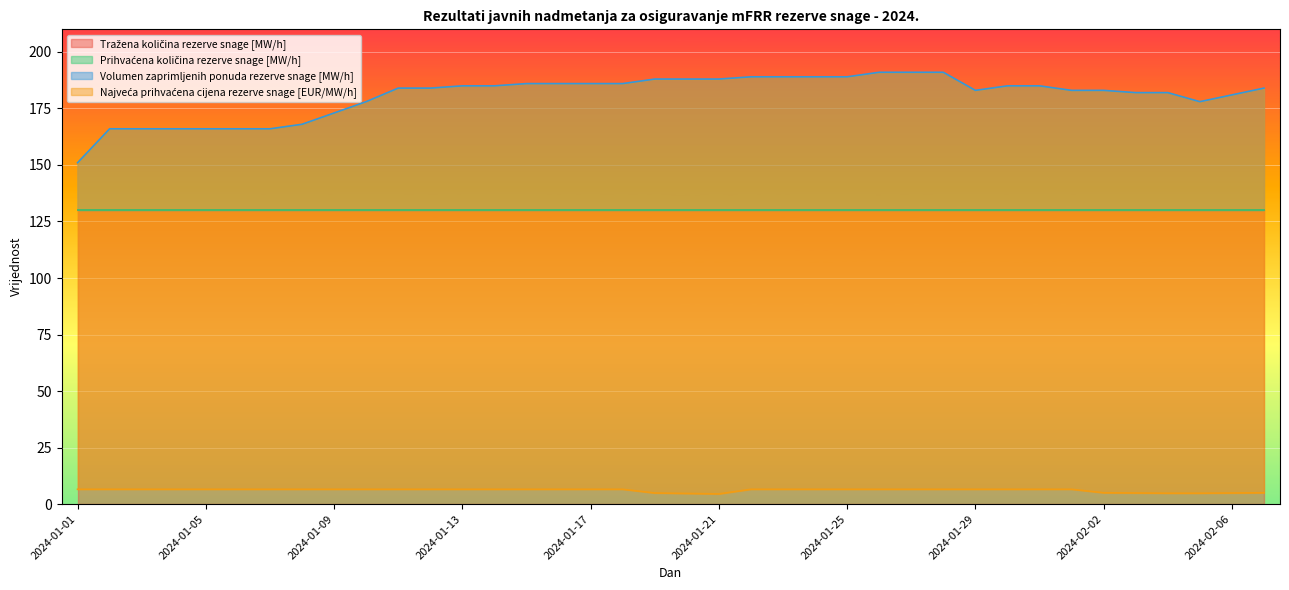

What is the value of the Najveća prihvaćena cijena rezerve snage [EUR/MW/h] point at the 8th from the left?

6.5